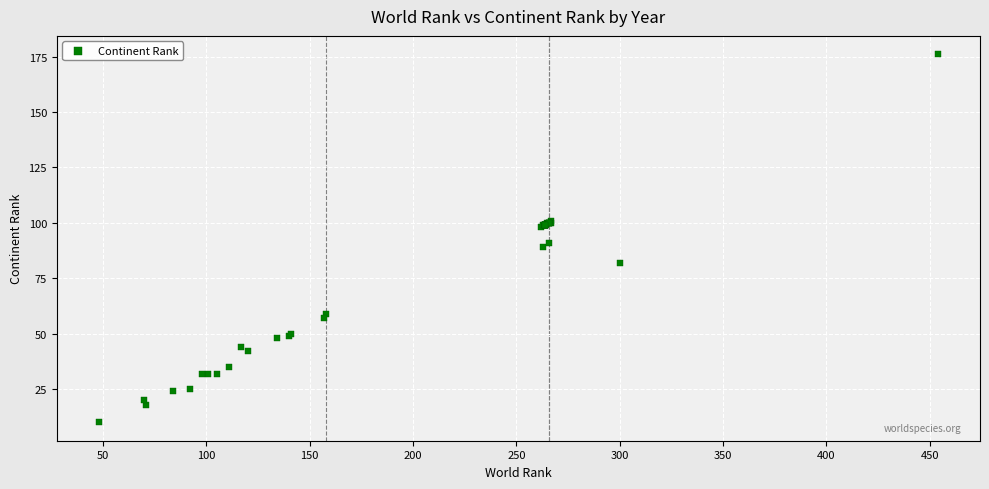

What Y value in the scatter plot is closest to 93?

91